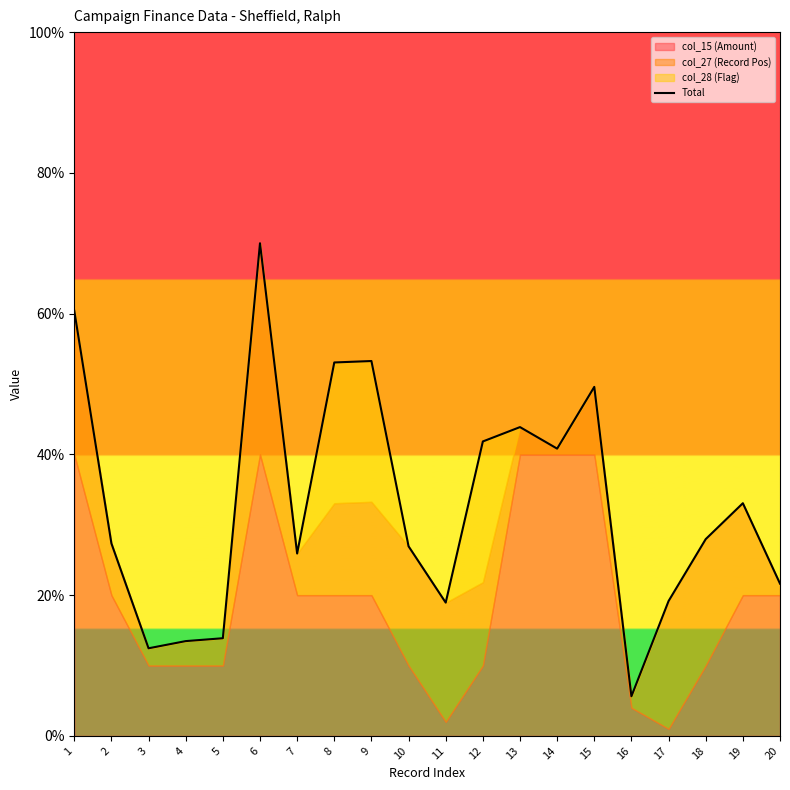

What is the average value?

33.0